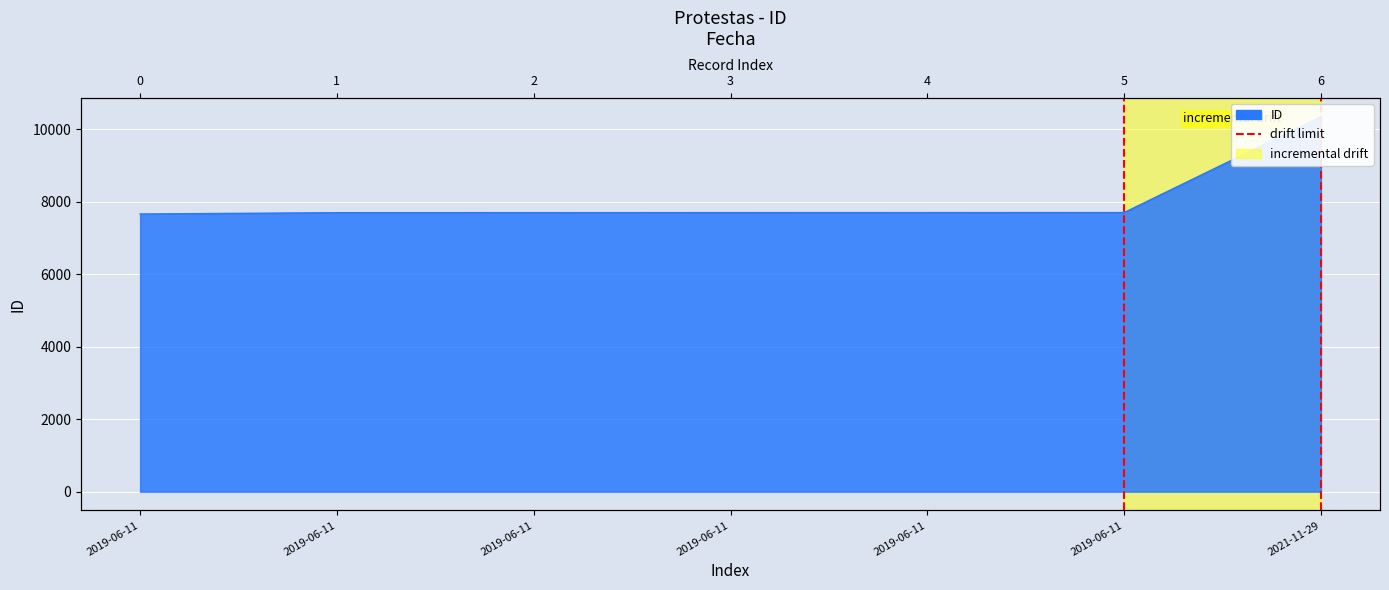

Is it true that the value at 2019-06-11 is 0?

True